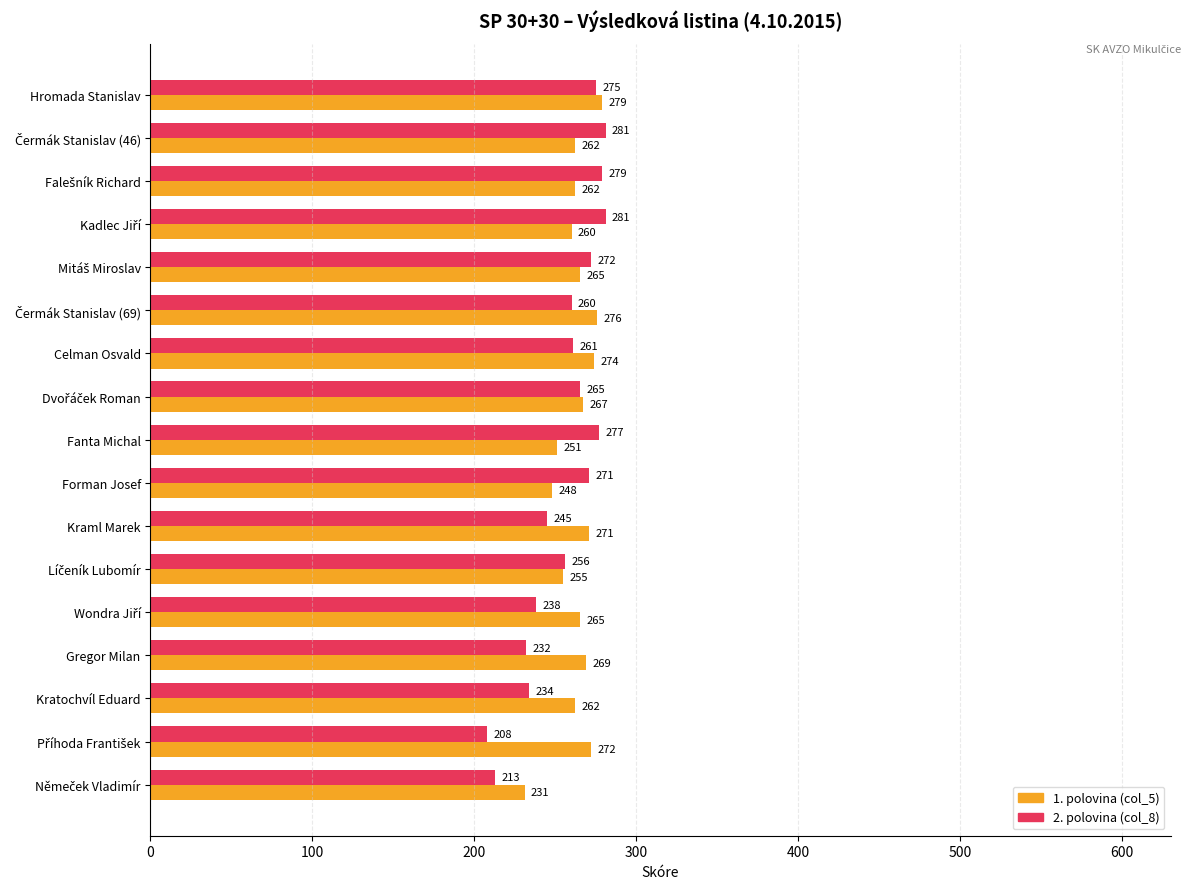

At which category is the sum across all series the highest?

Hromada Stanislav